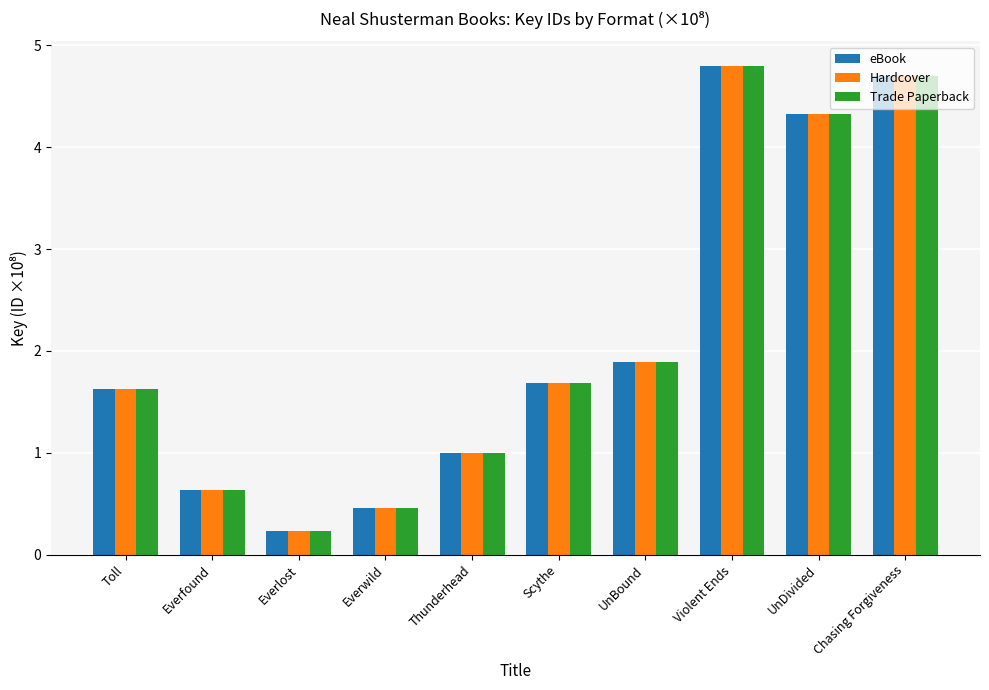

What position from the left is Everwild?

4